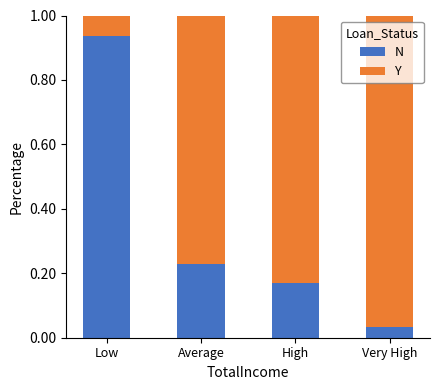

Which category has the lowest value in the N series?

Very High